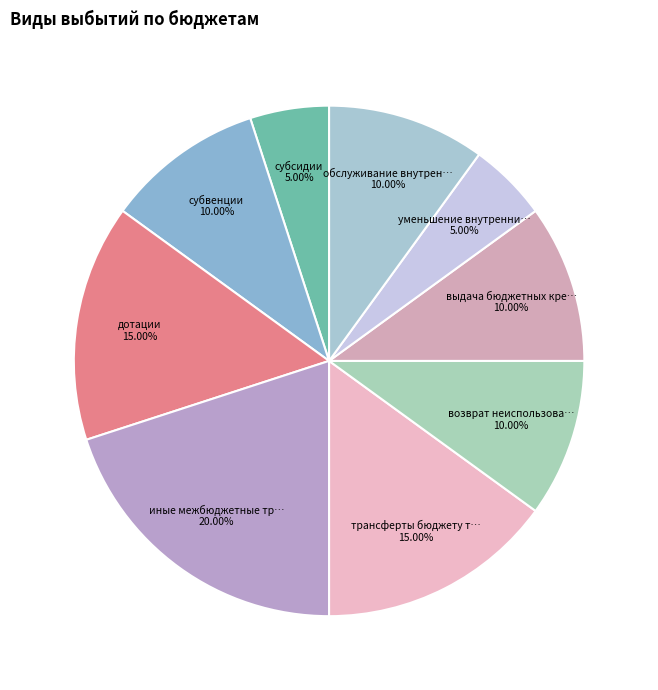

How many slices are in this pie chart?

9